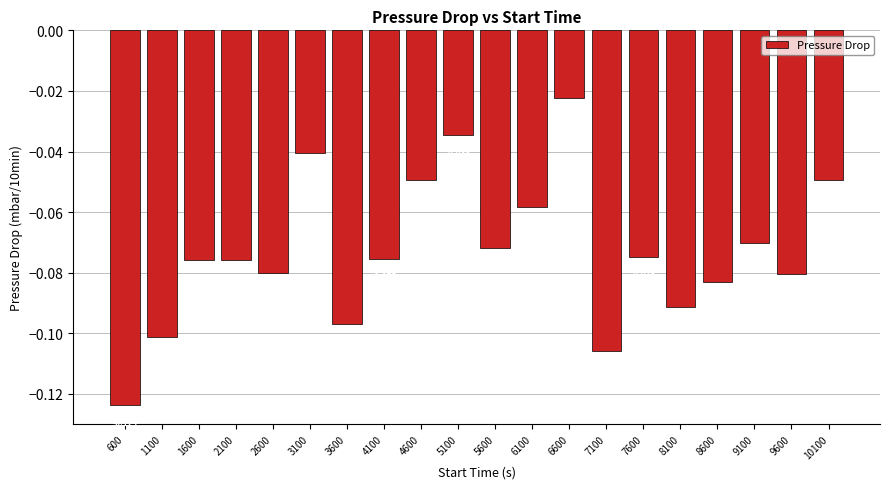

Between 2100 and 9100, which is larger?

9100